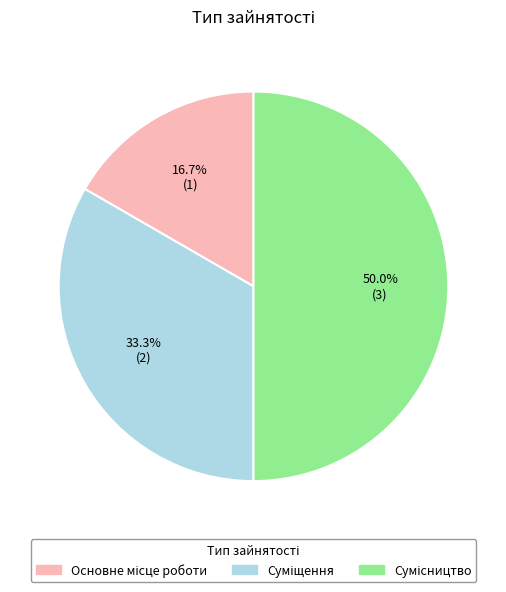

Rank the categories by value from highest to lowest.

Сумісництво, Суміщення, Основне місце роботи